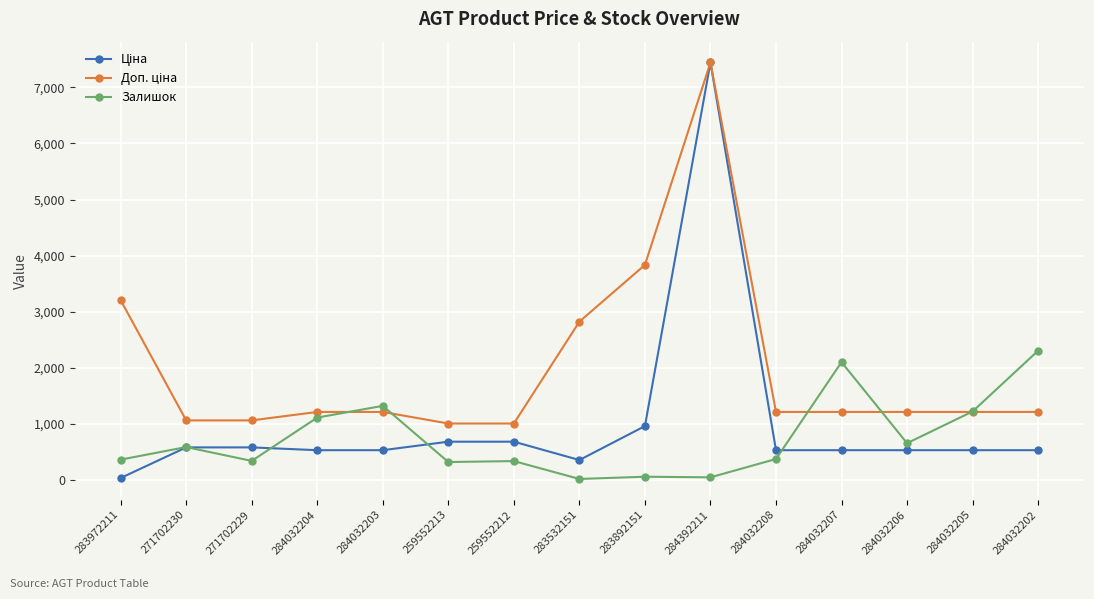

What is the value of the Залишок point at the 13th from the left?

653.0